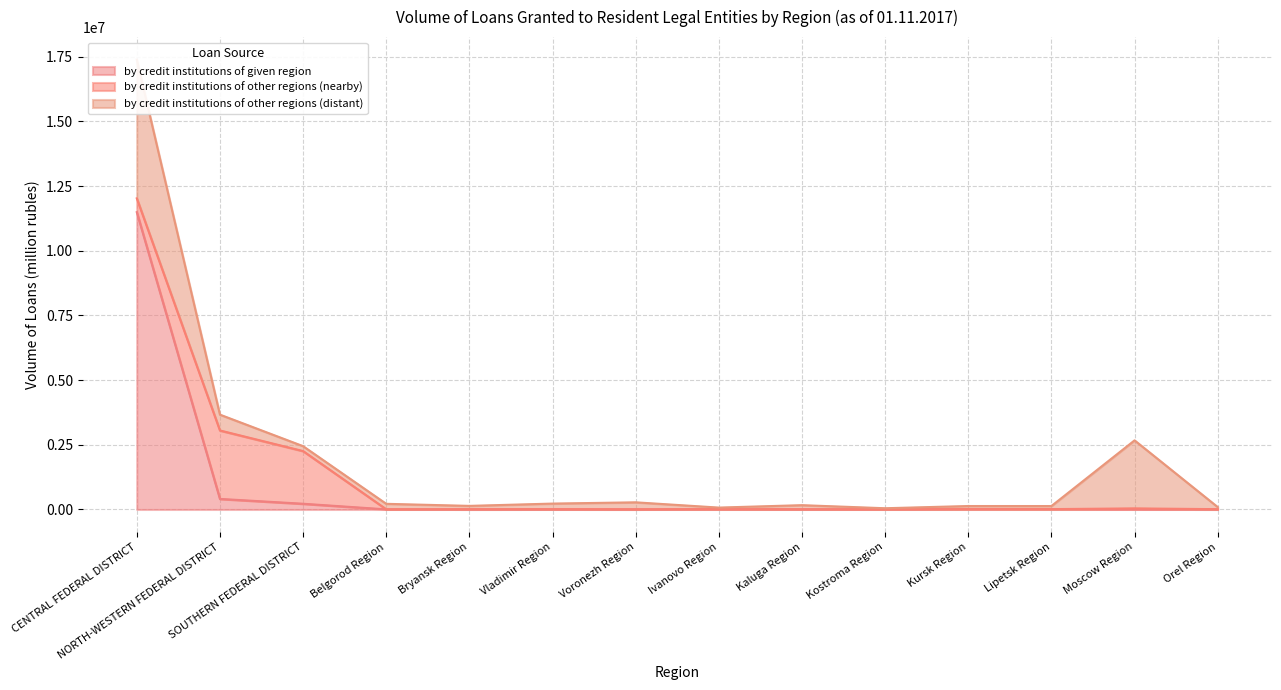

Does the chart have visible grid lines?

Yes